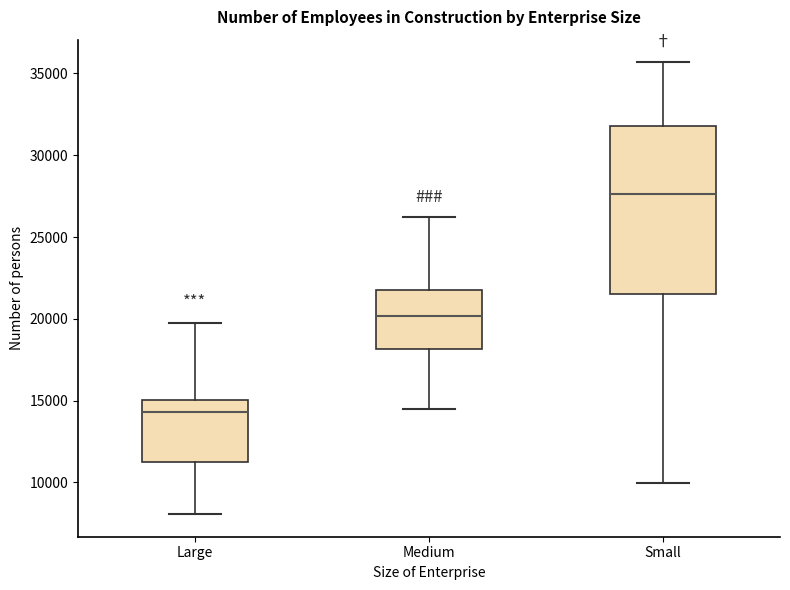

Which box's median line is the lowest?

Large